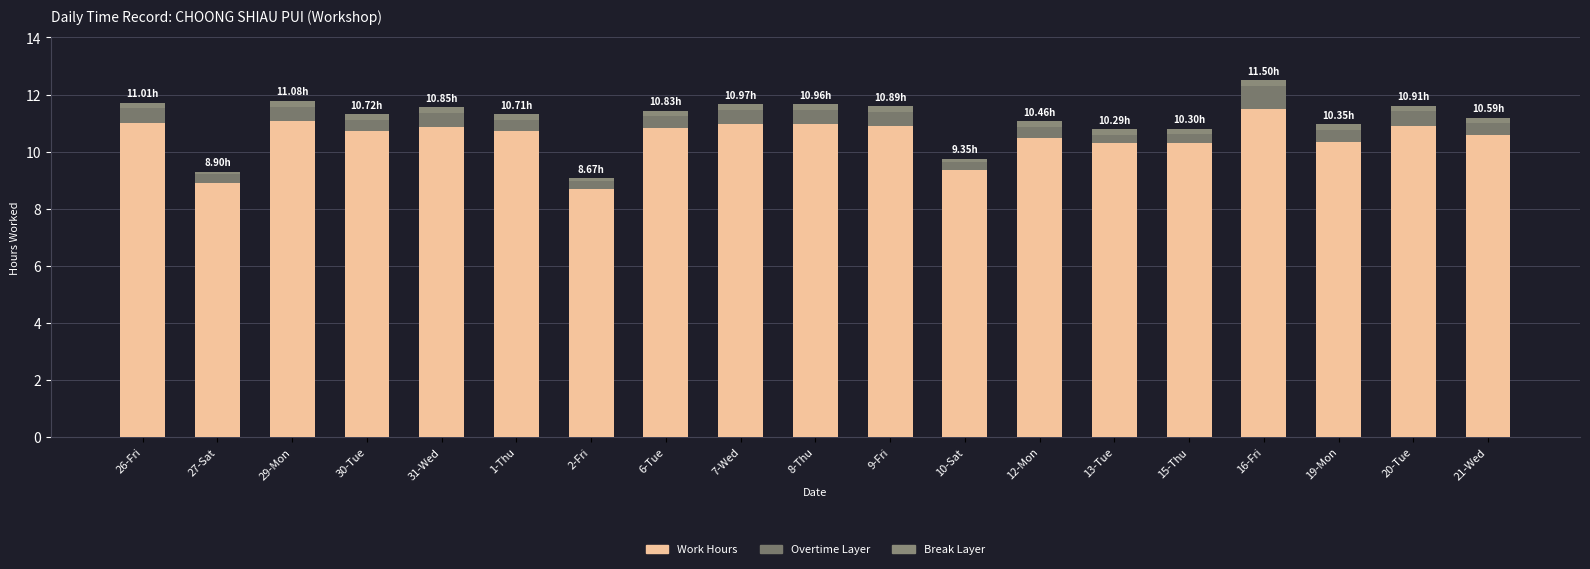

How many series are shown in this chart?

3